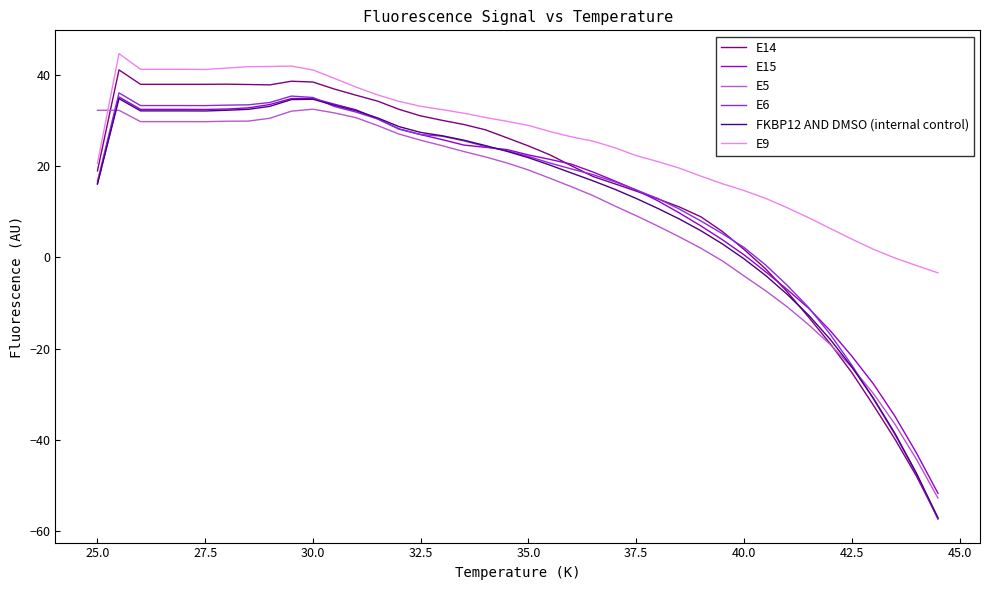

What is the highest value of the E6 series?

36.1